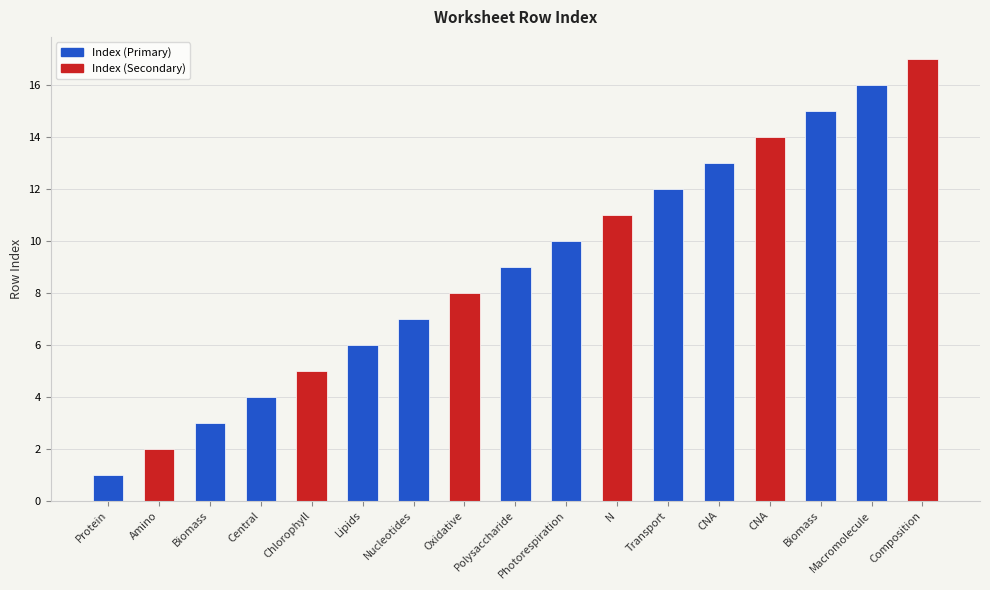

What is the ratio of the value at Macromolecule to the value at Photorespiration?

1.6